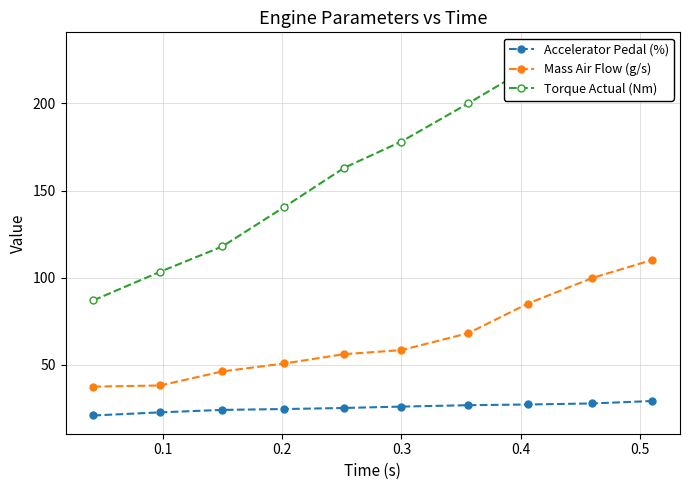

Which series has the largest range (max minus min)?

Torque Actual (Nm)